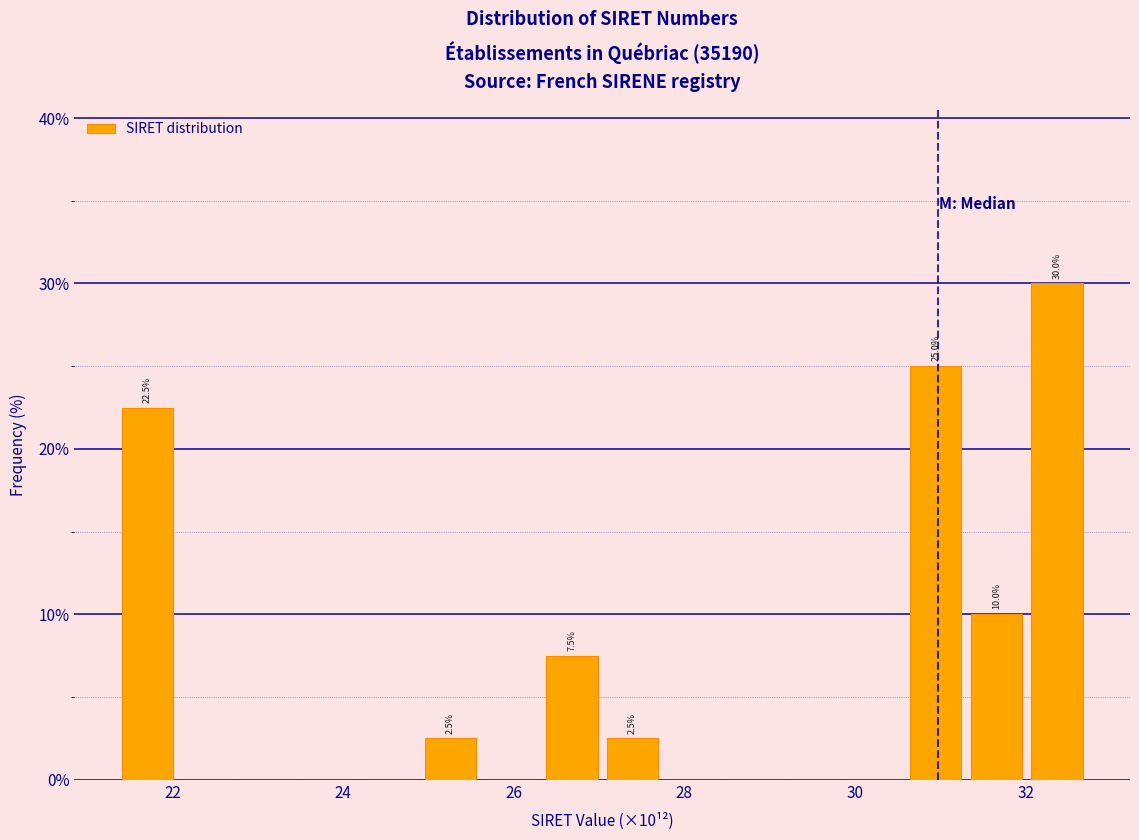

Around what value on the x-axis is the tallest bar? Give the approximate position of its centre, as read against the axis.

32.4